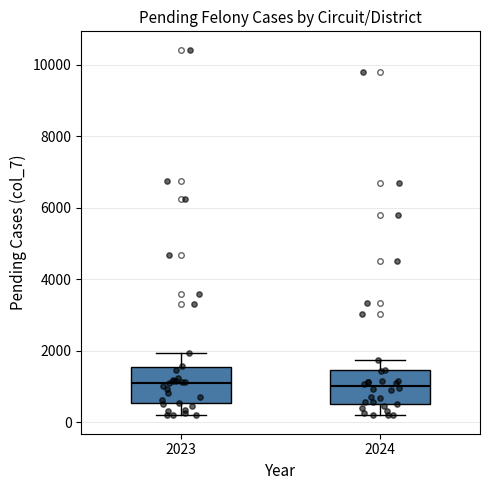

Reading left to right, transcribe this box plot: for each box, give where its median line is, the range the box spans, and where its two whiskers end, as read against the y-axis. The values are not printed on the chart, so give them approximately, as read against the axis.

2023: median 1200, box 600 to 1600, whiskers 200 to 2000
2024: median 1000, box 600 to 1400, whiskers 200 to 1800